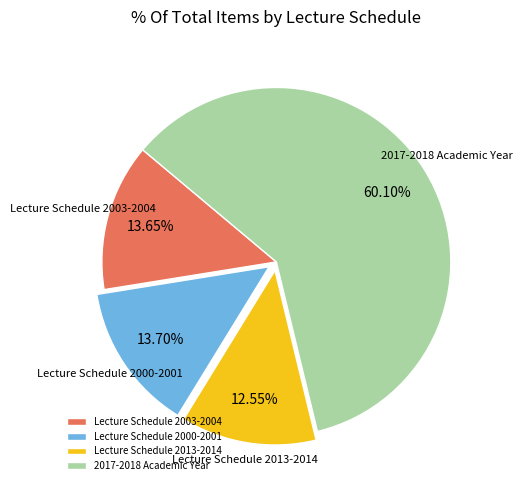

Do Lecture Schedule 2003-2004 and Lecture Schedule 2013-2014 together represent more than half of the pie?

No